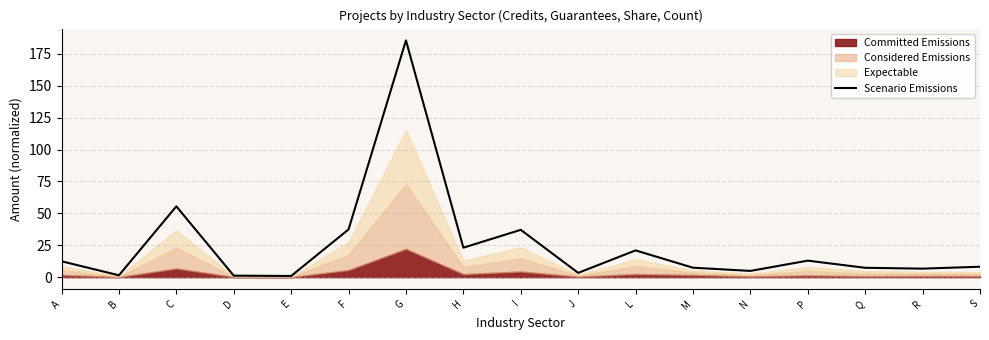

Is it true that the value at M is 4.1?

False